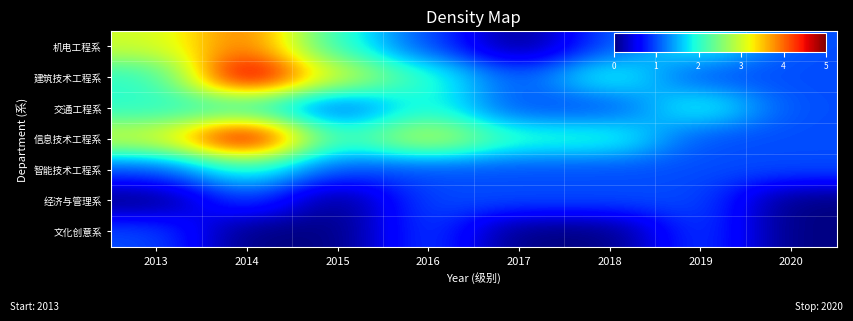

Which series changed the most between 2014 and 2017?

机电工程系